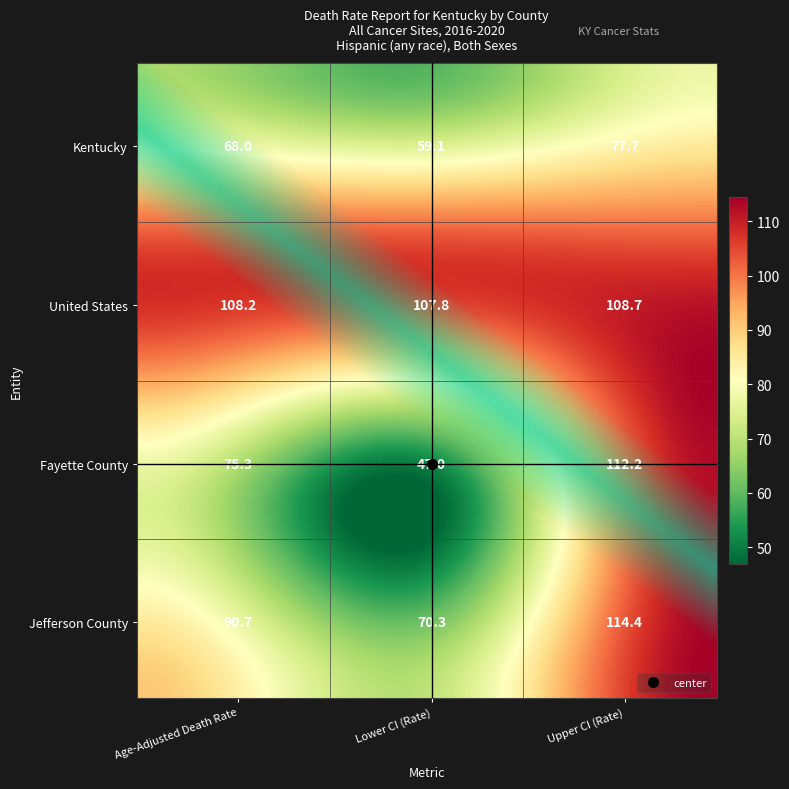

At which category is the sum across all series the highest?

Upper CI (Rate)